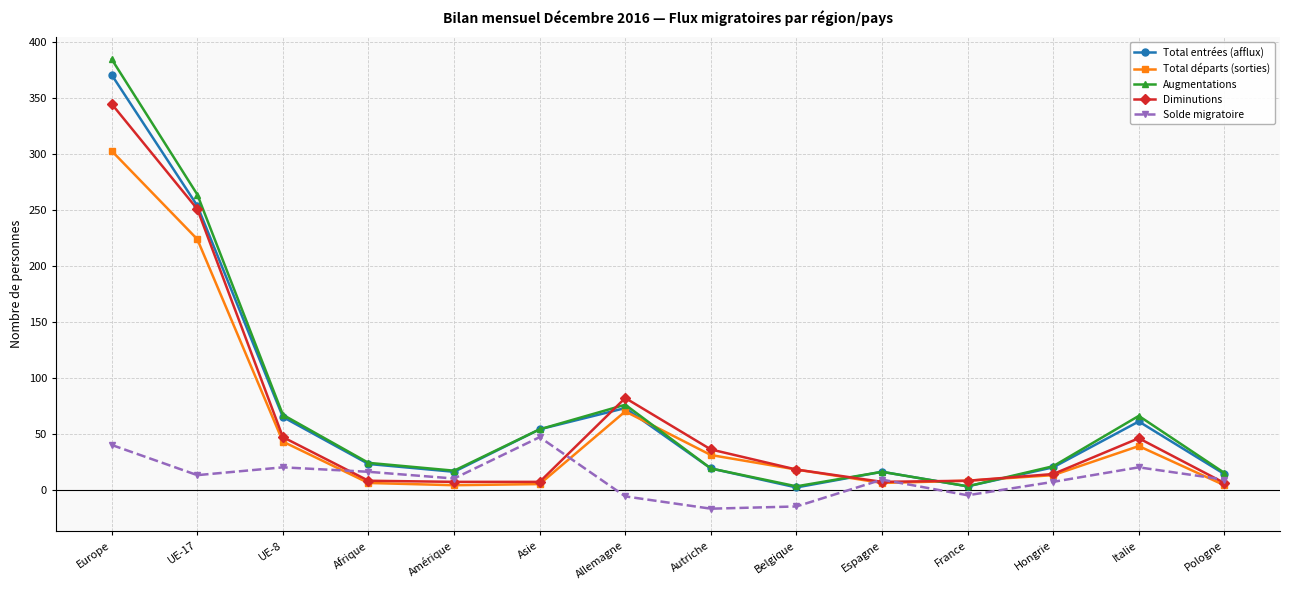

What is the maximum value shown in the chart?

385